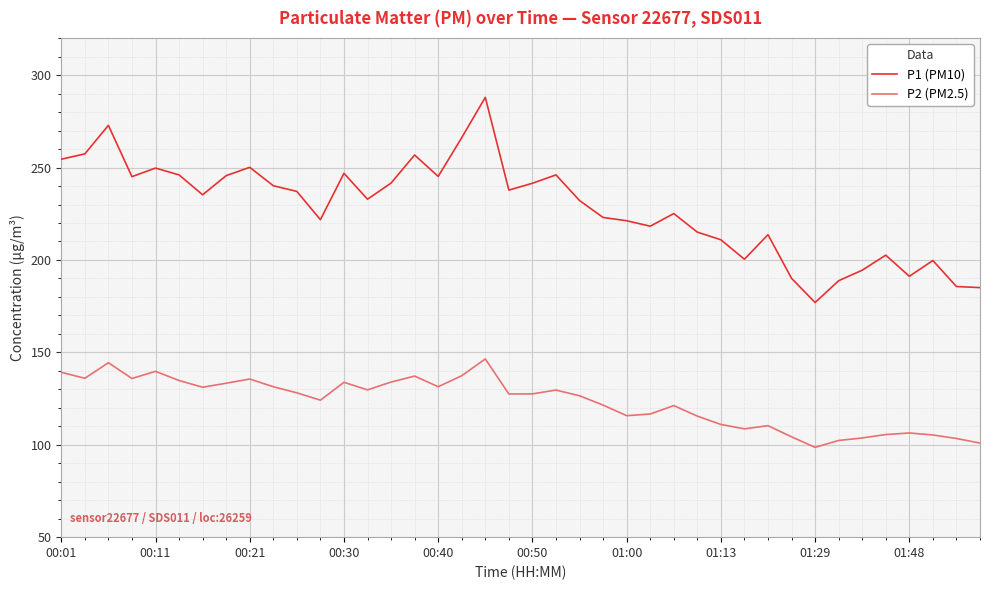

True or false: P2 (PM2.5) and P1 (PM10) cross at least once.

False